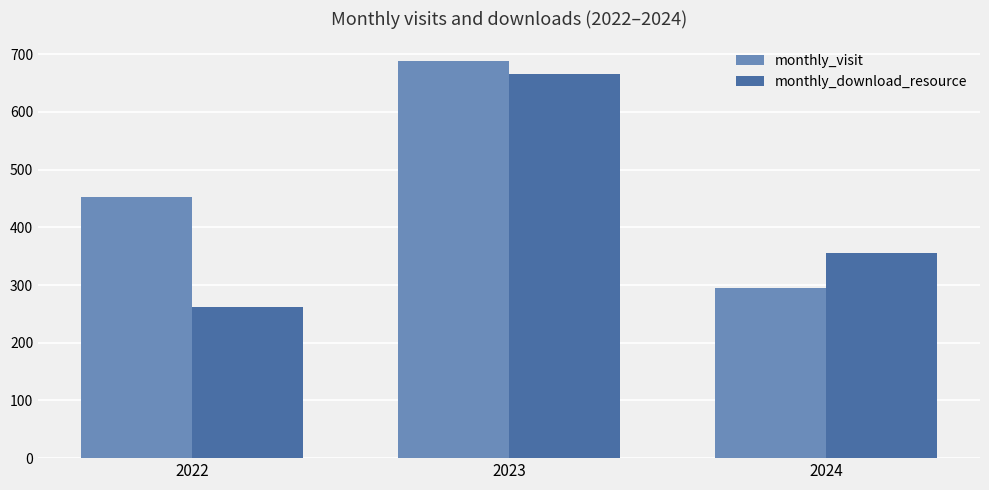

Where does the monthly_download_resource series first go above 355?

2023